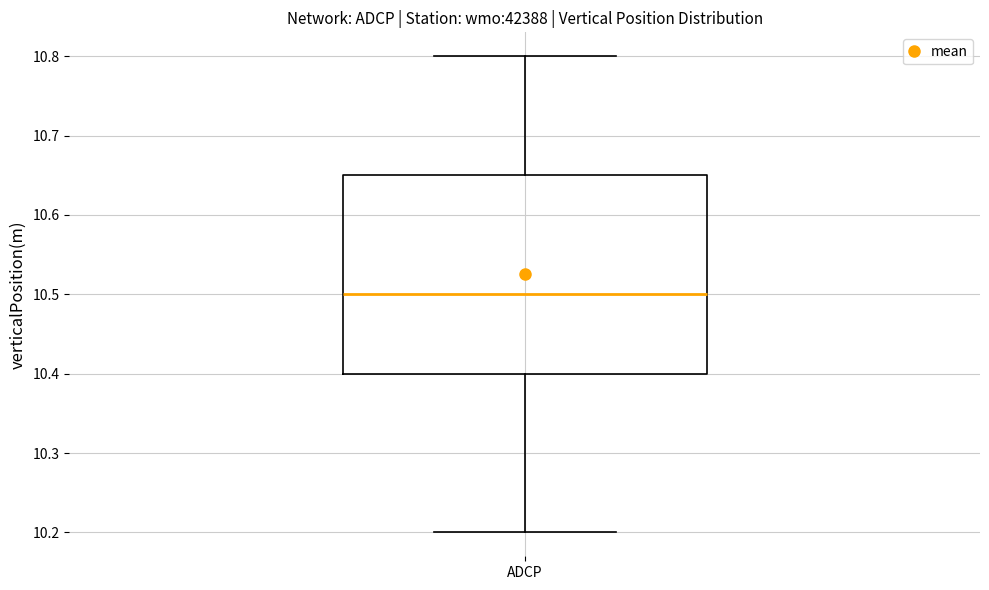

Where does the lower whisker of the box for ADCP end on the y-axis? The values are not printed on the chart, so give them approximately, as read against the axis.

10.20